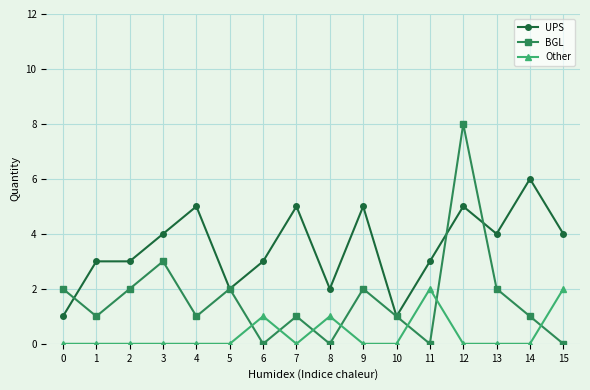

What is the greatest value displayed?

8